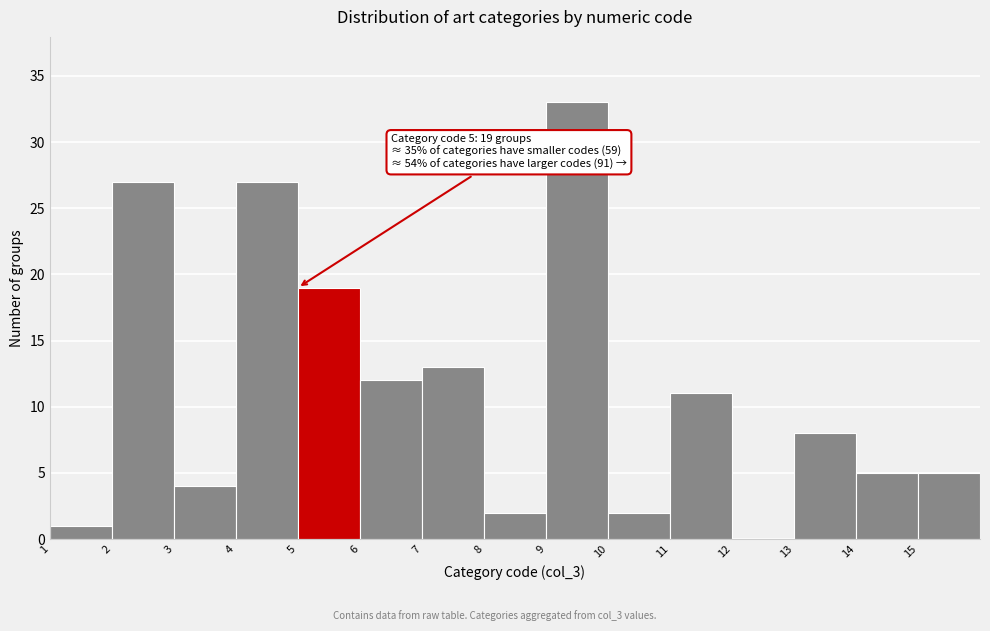

Which range on the x-axis has the tallest bar?

9 to 10